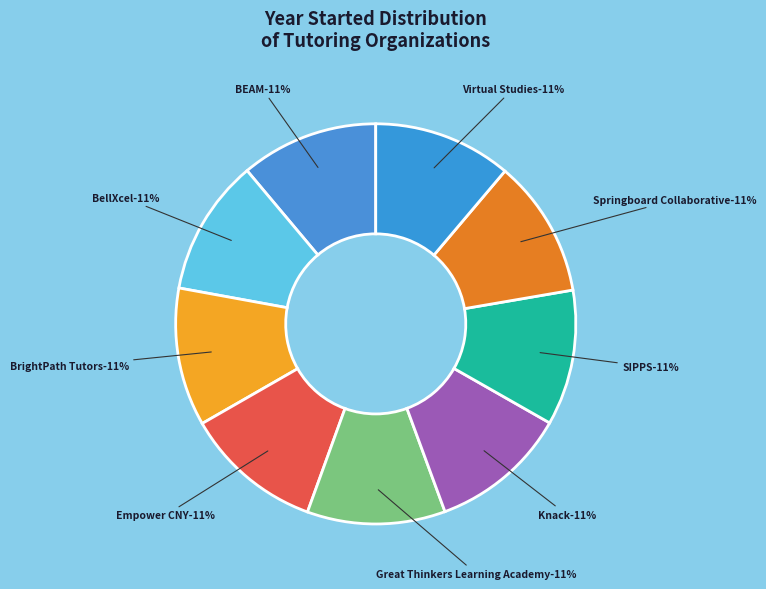

What percentage is the SIPPS slice, to the nearest percent?

11%